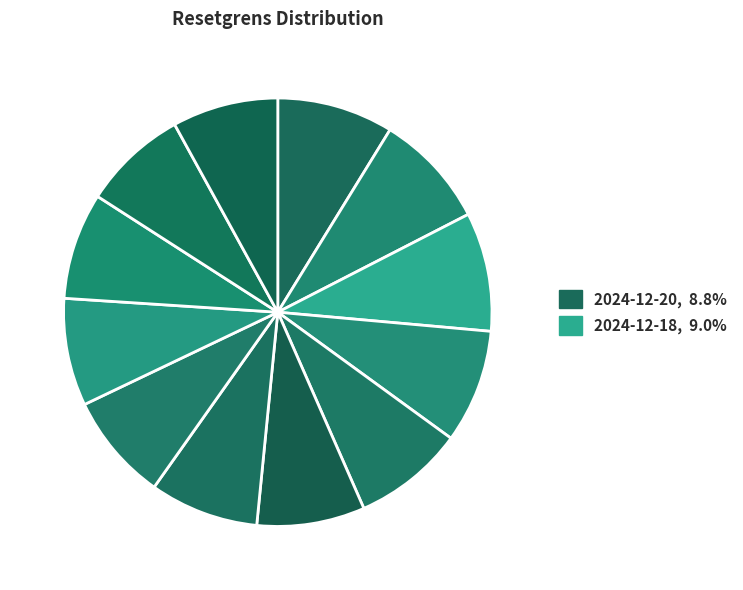

Rank the categories by value from lowest to highest.

2024-12-05, 2024-12-04, 2024-12-06, 2024-12-10, 2024-12-09, 2024-12-12, 2024-12-11, 2024-12-16, 2024-12-17, 2024-12-19, 2024-12-20, 2024-12-18